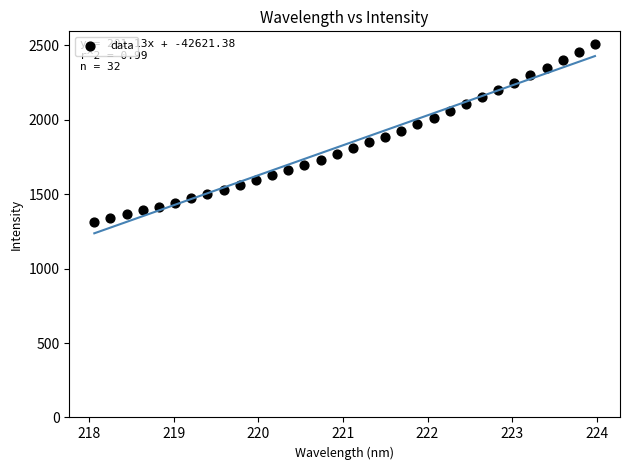

What is the range of Y values (max minus min)?

1195.5